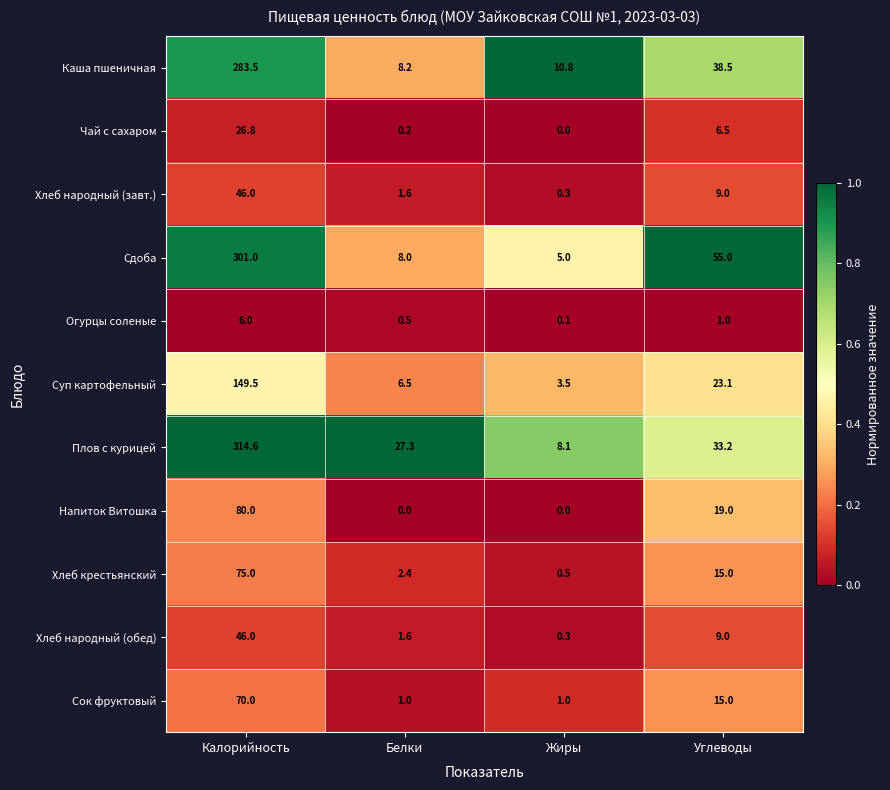

What is the difference between the Суп картофельный values at Жиры and Белки?

3.0